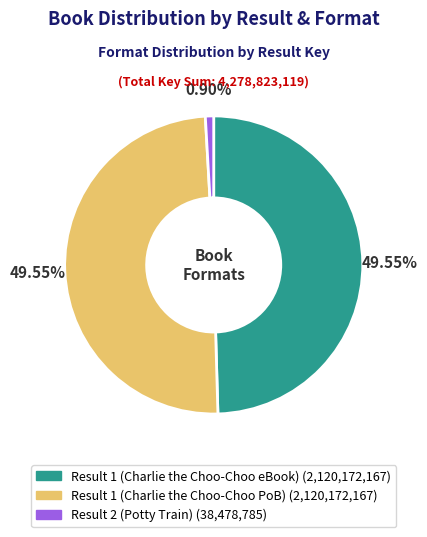

How many segments does this pie chart have?

3